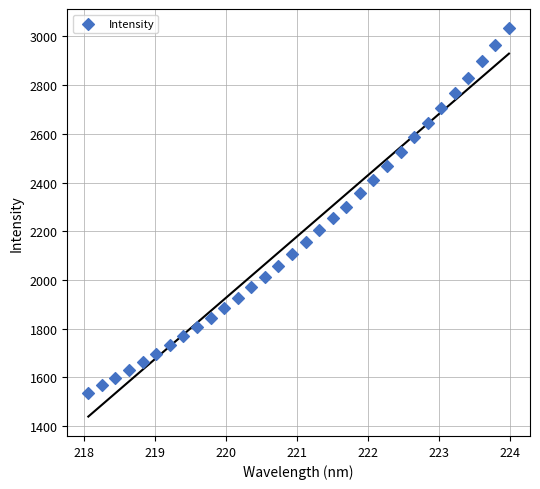

What is the range of Y values (max minus min)?

1496.0